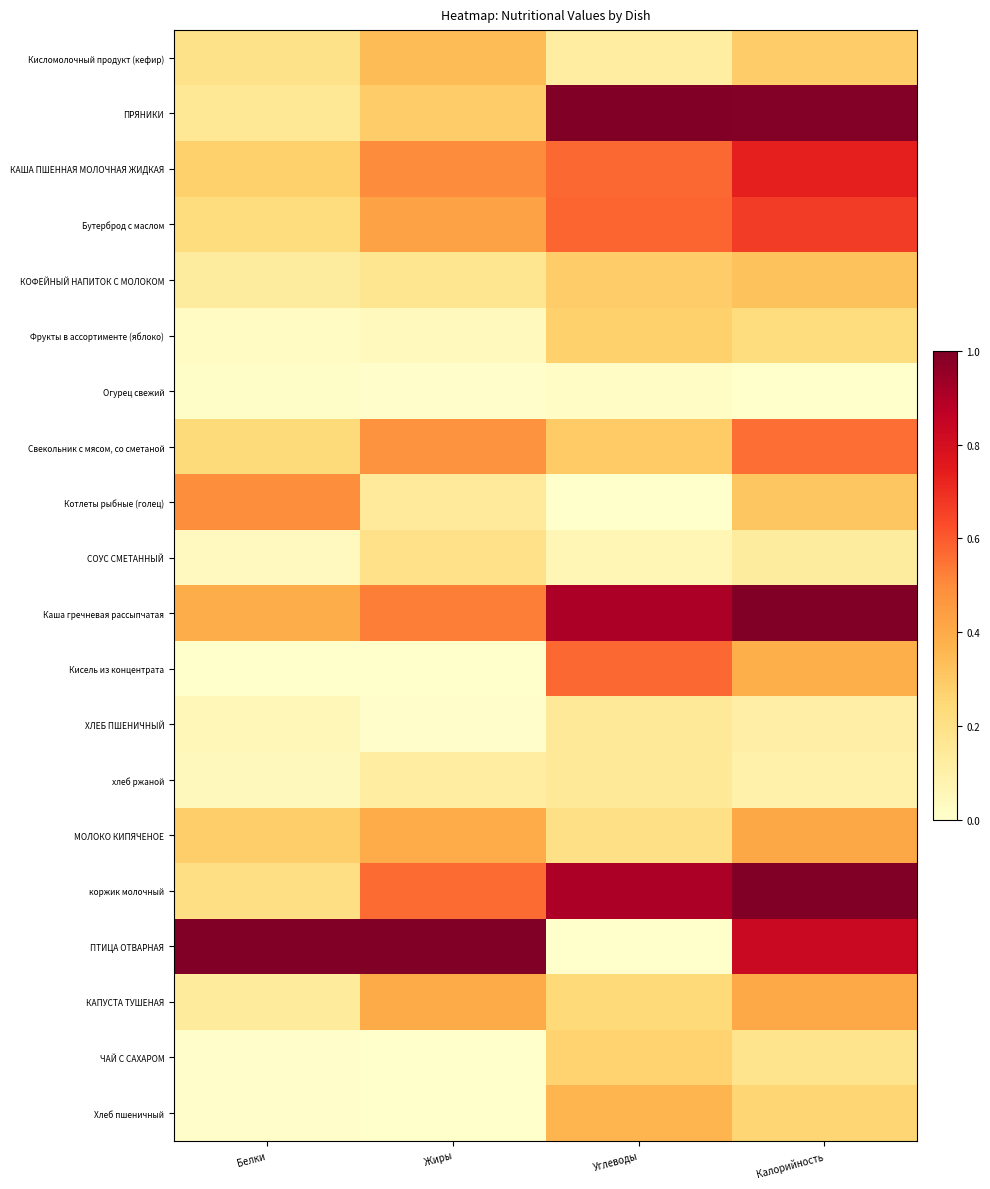

What is the difference between the highest and lowest values at Калорийность?

1.0